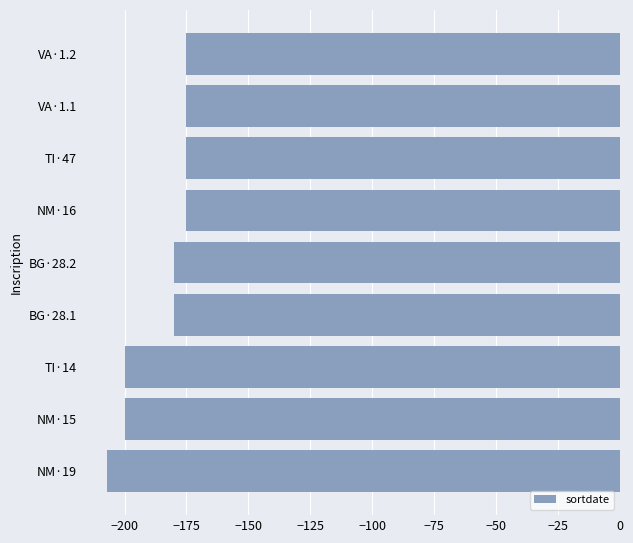

The chart shows a value of -175 at TI·47. True or false?

True